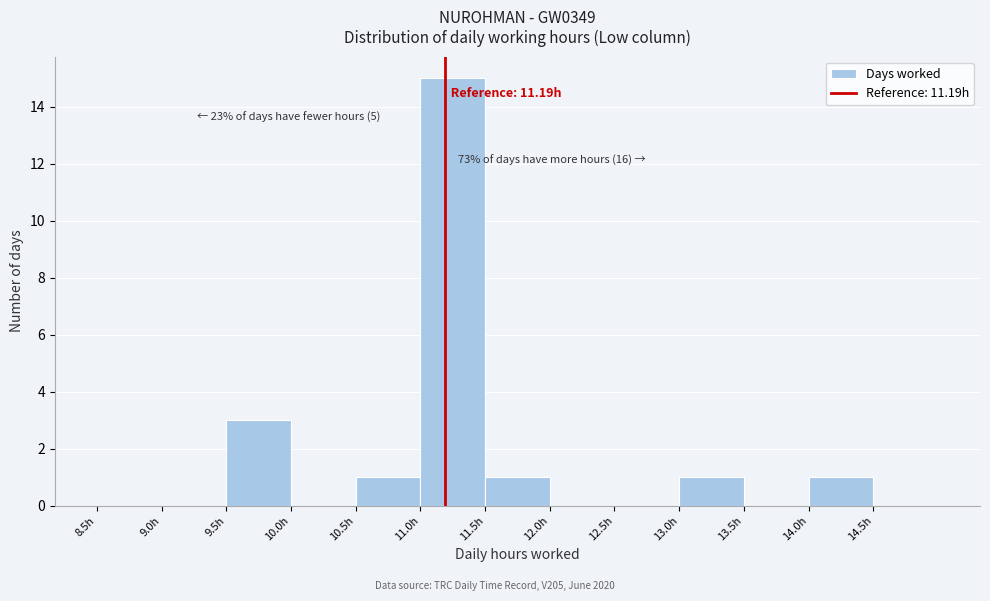

Over which range of the x-axis is the bar tallest?

11.0 to 11.5